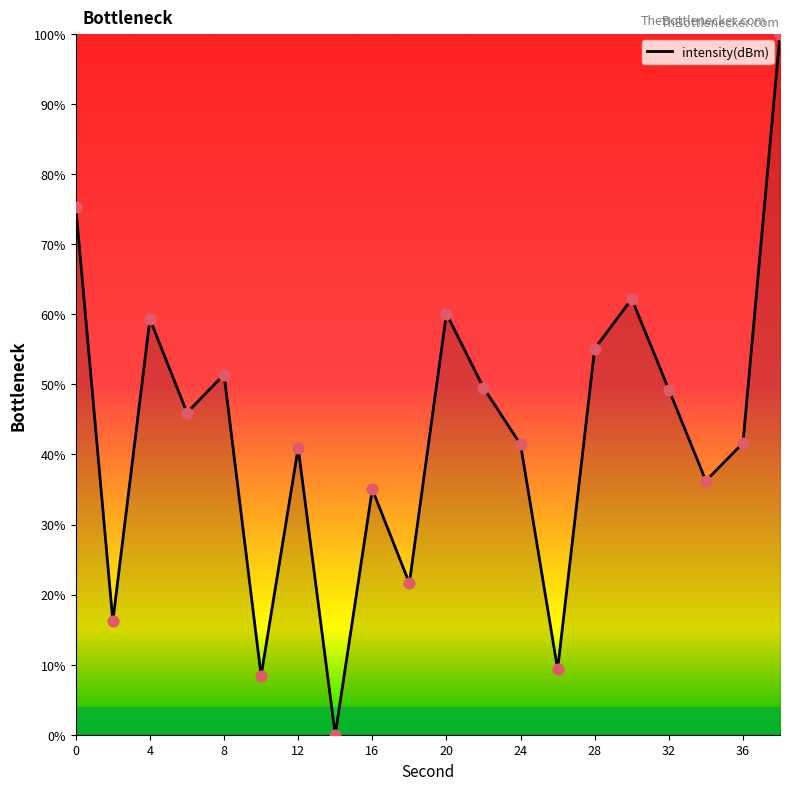

What is the difference between the maximum and minimum values?

100.0